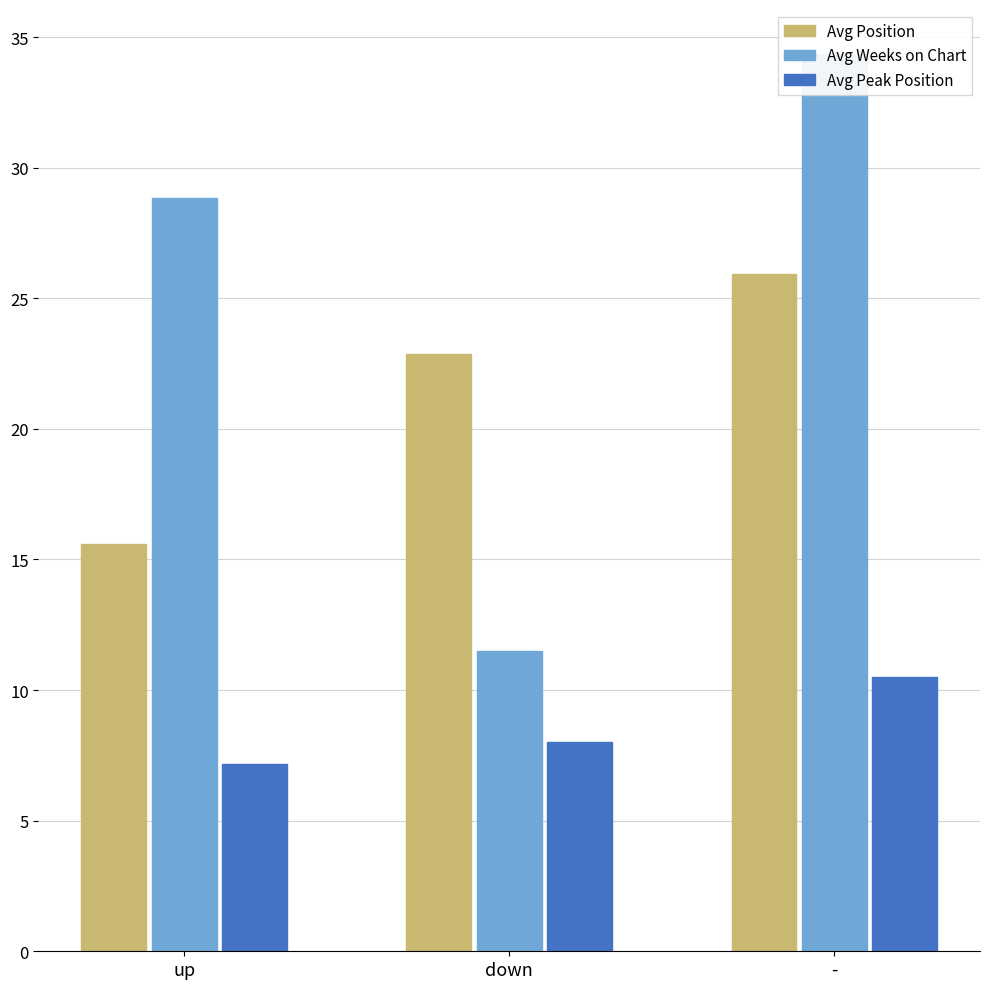

Is the value of Avg Peak Position at up greater than the value of Avg Position at up?

No